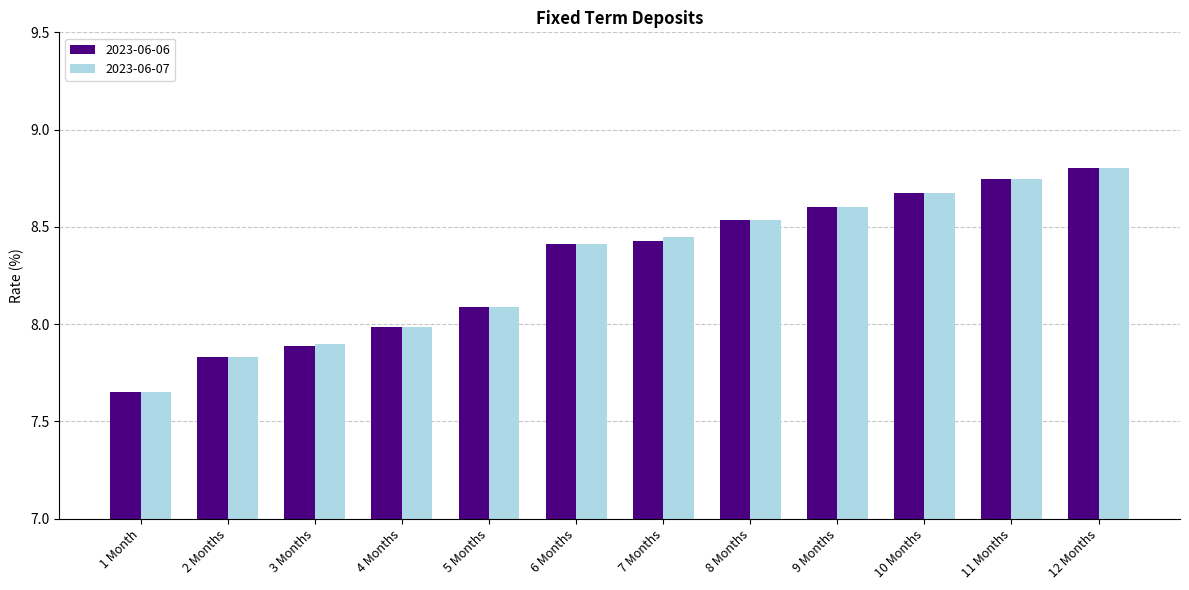

What is the difference between the 2023-06-07 values at 11 Months and 8 Months?

0.2